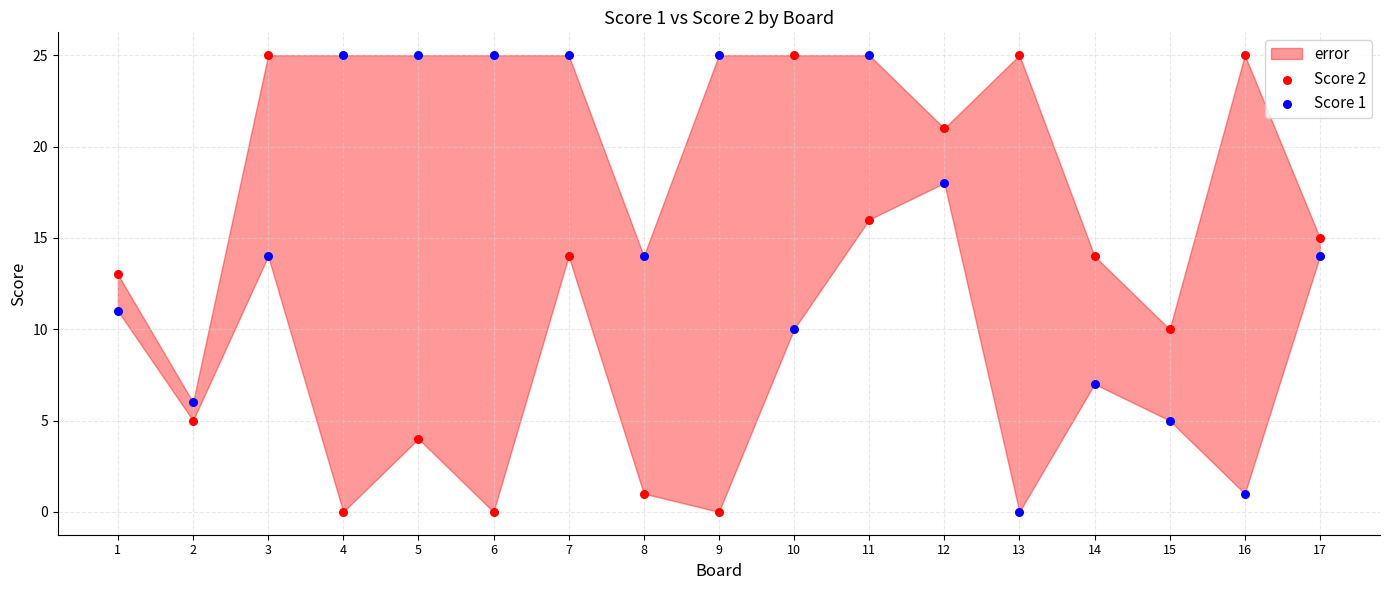

Across all data points, what is the range of Y values (max minus min)?

25